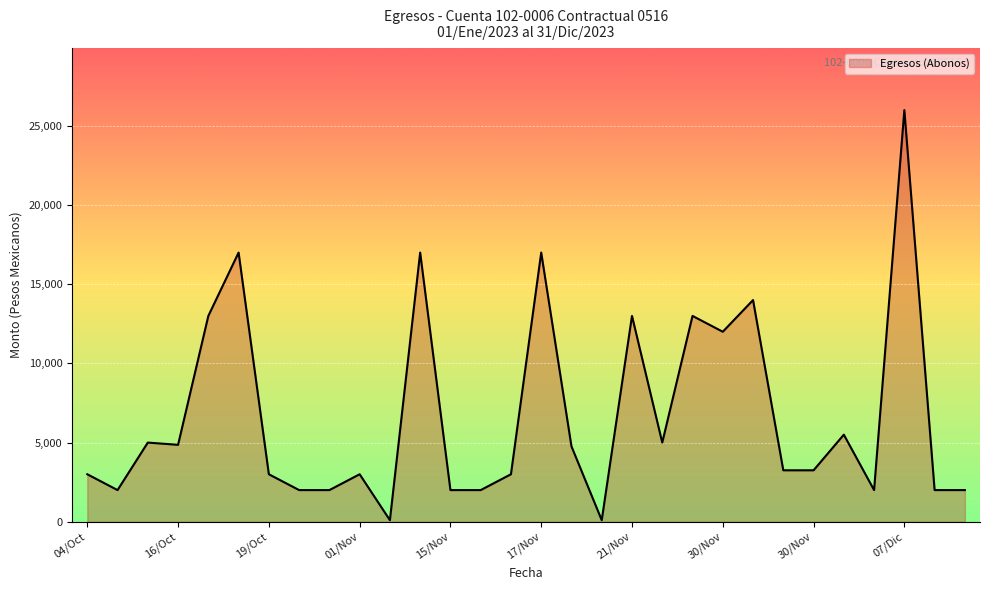

What is the difference between the maximum and minimum values?

25900